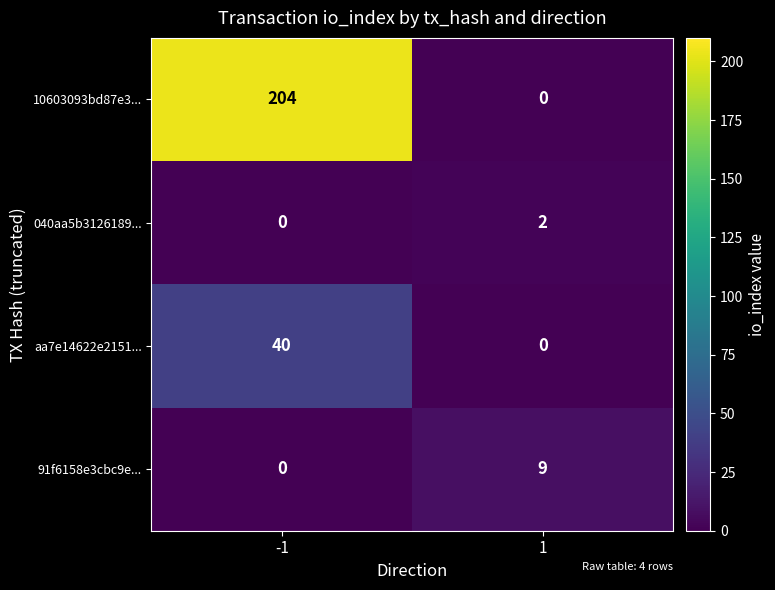

Reading left to right, list all the values displayed in this chart.

10603093bd87e3...: -1=204	1=0
040aa5b3126189...: -1=0	1=2
aa7e14622e2151...: -1=40	1=0
91f6158e3cbc9e...: -1=0	1=9